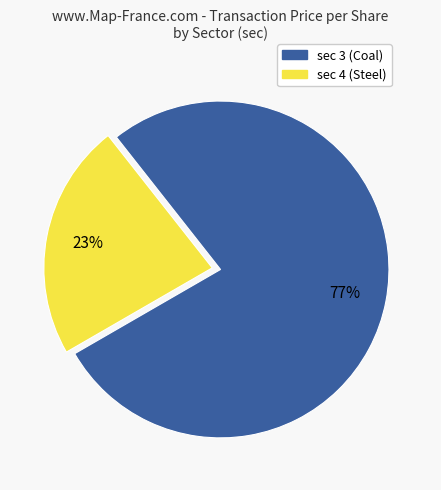

Is there any slice that represents more than half of the pie?

Yes